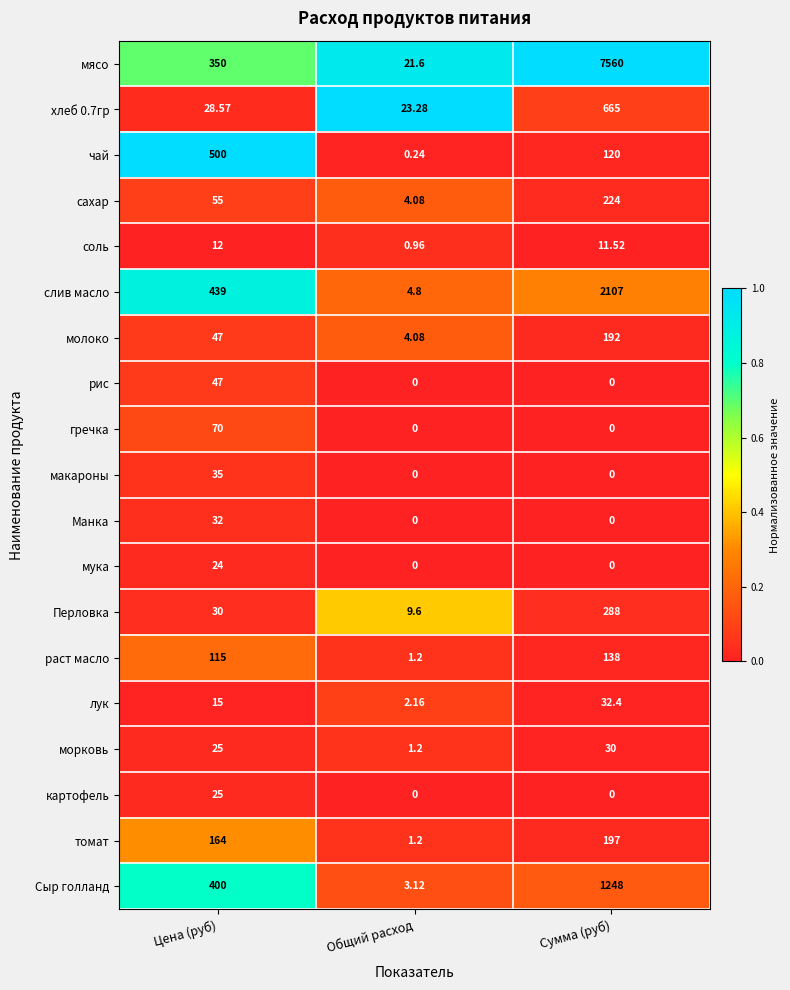

Between Цена (руб) and Сумма (руб), which series saw the biggest shift?

мясо